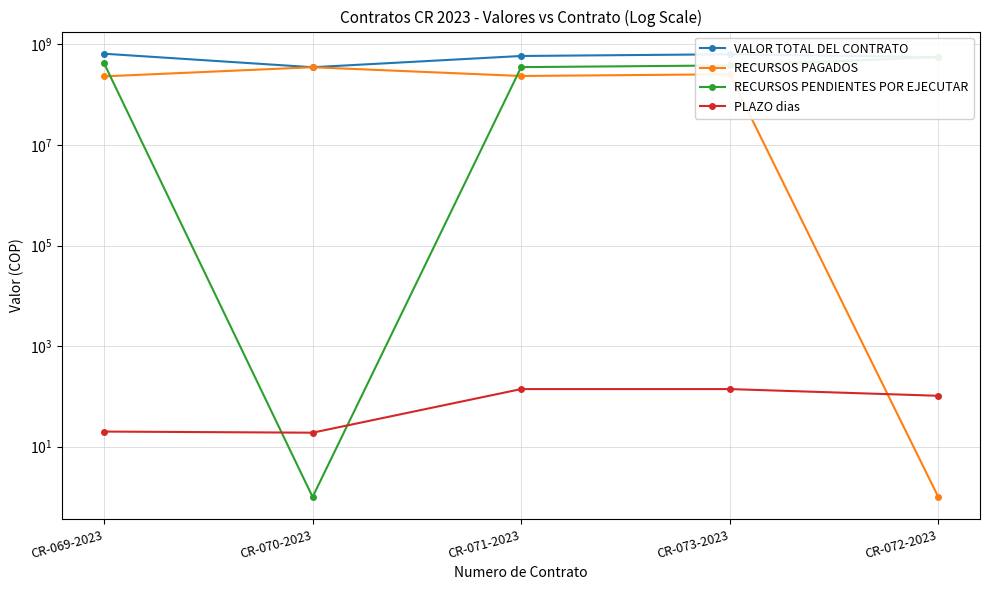

At which category does RECURSOS PENDIENTES POR EJECUTAR reach its first local valley?

CR-070-2023